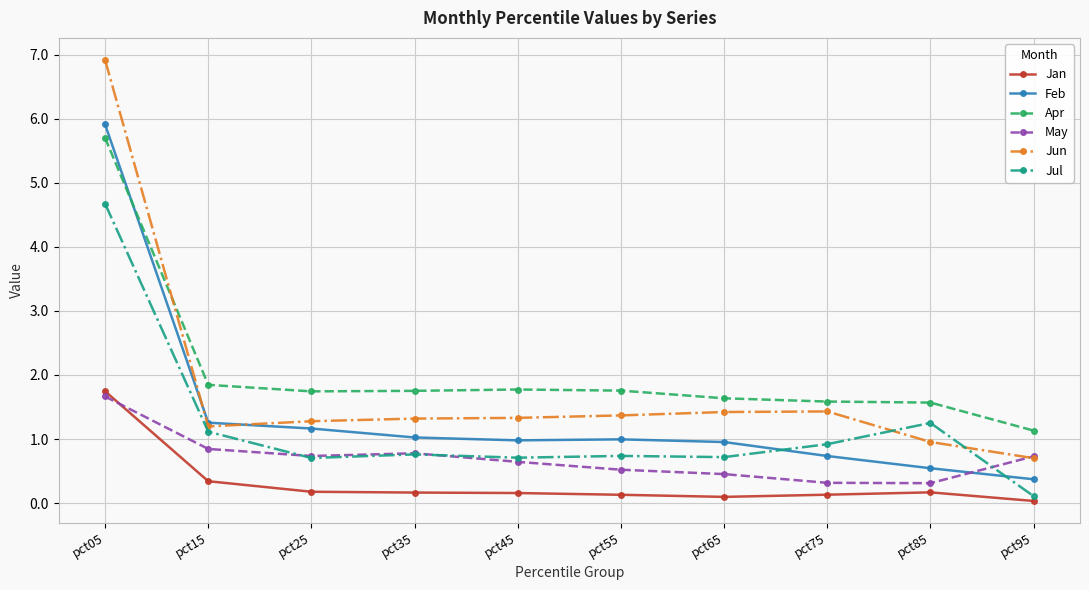

The Feb series shows 1.0 at pct35. True or false?

True